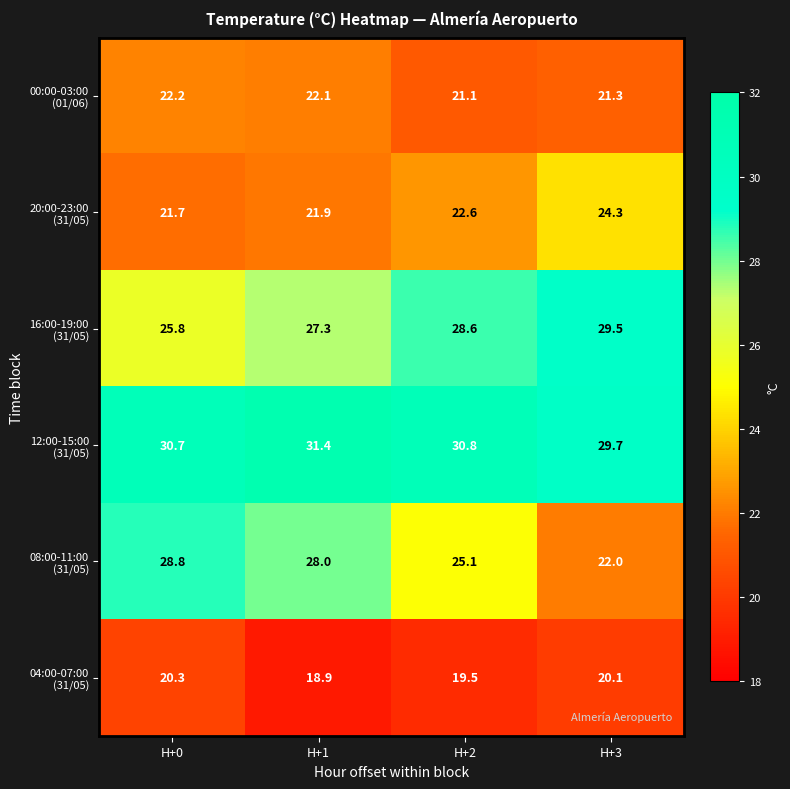

What is the minimum value shown in the chart?

18.9